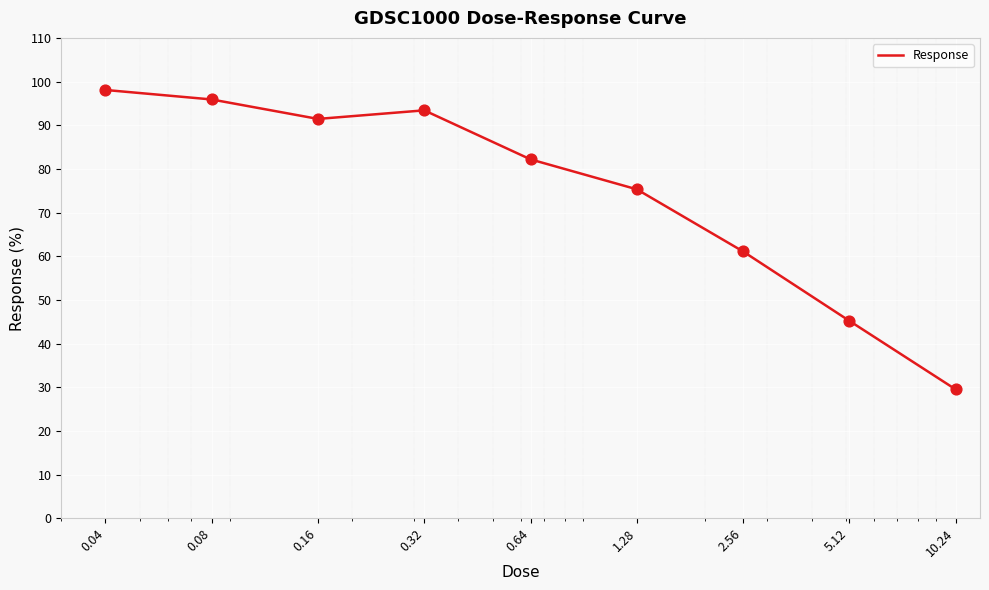

What is the difference between the maximum and minimum values?

68.6